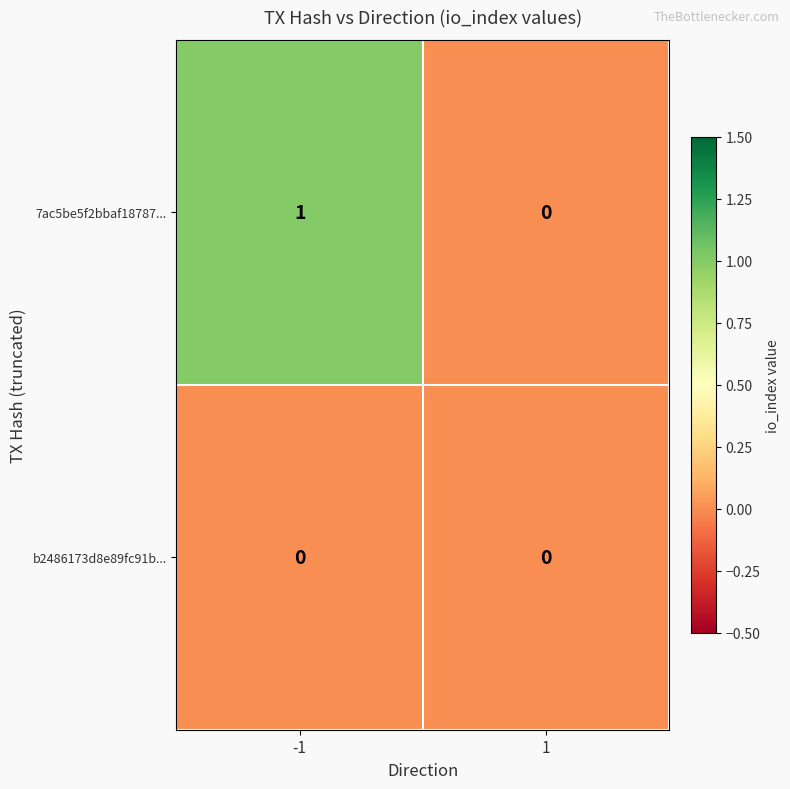

Rank the series by their maximum value, from lowest to highest.

b2486173d8e89fc91b..., 7ac5be5f2bbaf18787...